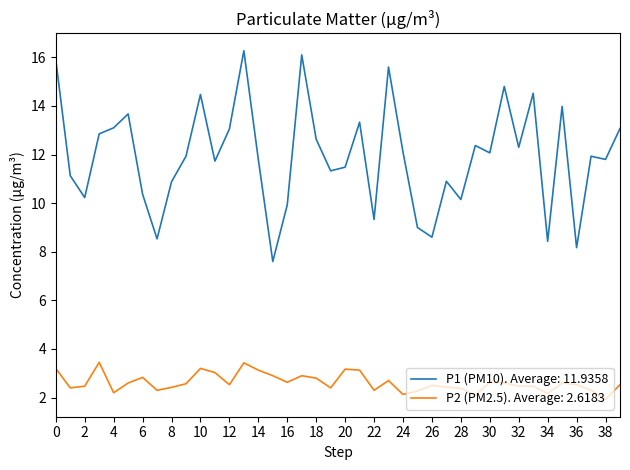

Is this an area chart (filled region under the line)?

No